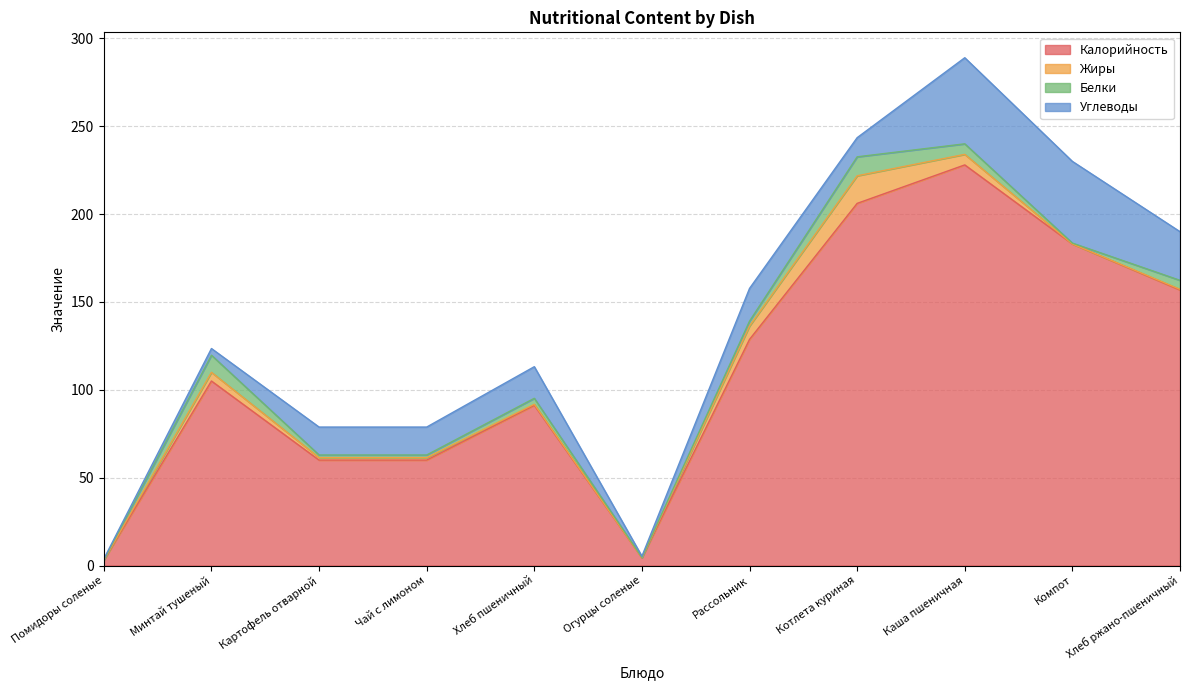

Which has a higher value, Картофель отварной or Хлеб пшеничный?

Хлеб пшеничный